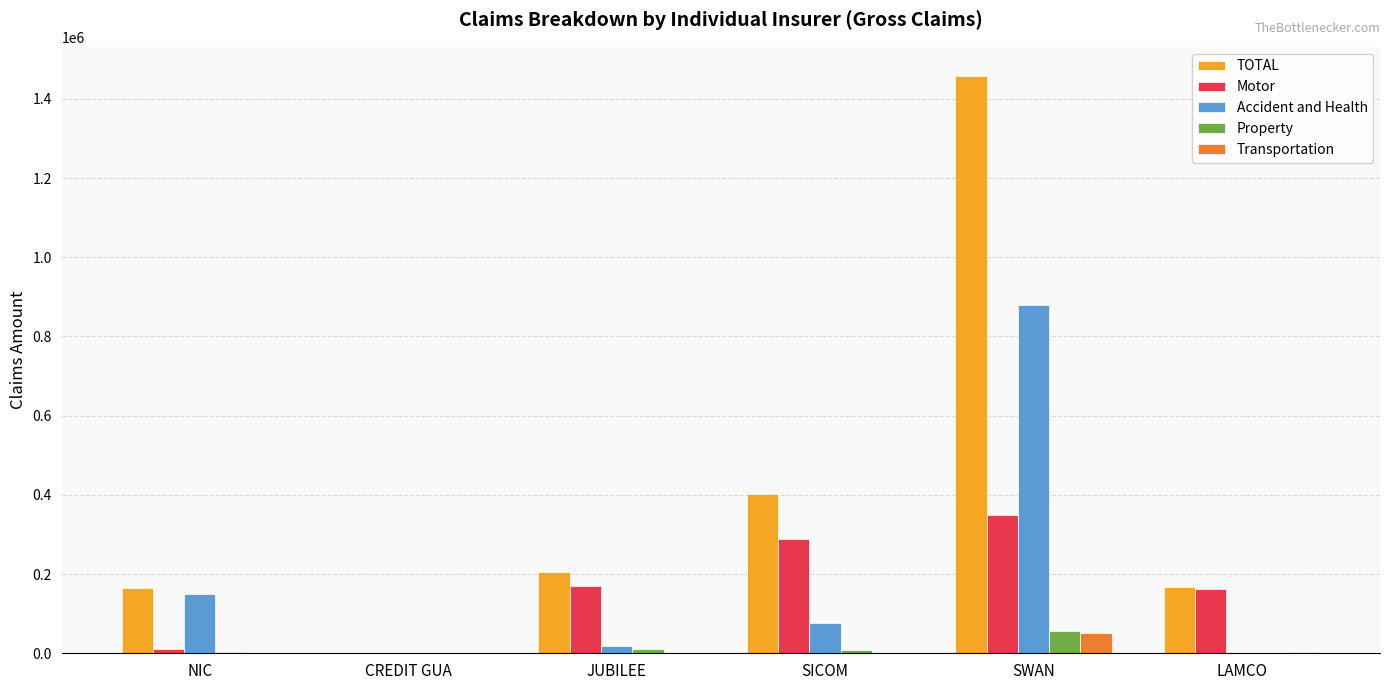

At which category is the sum across all series the highest?

SWAN